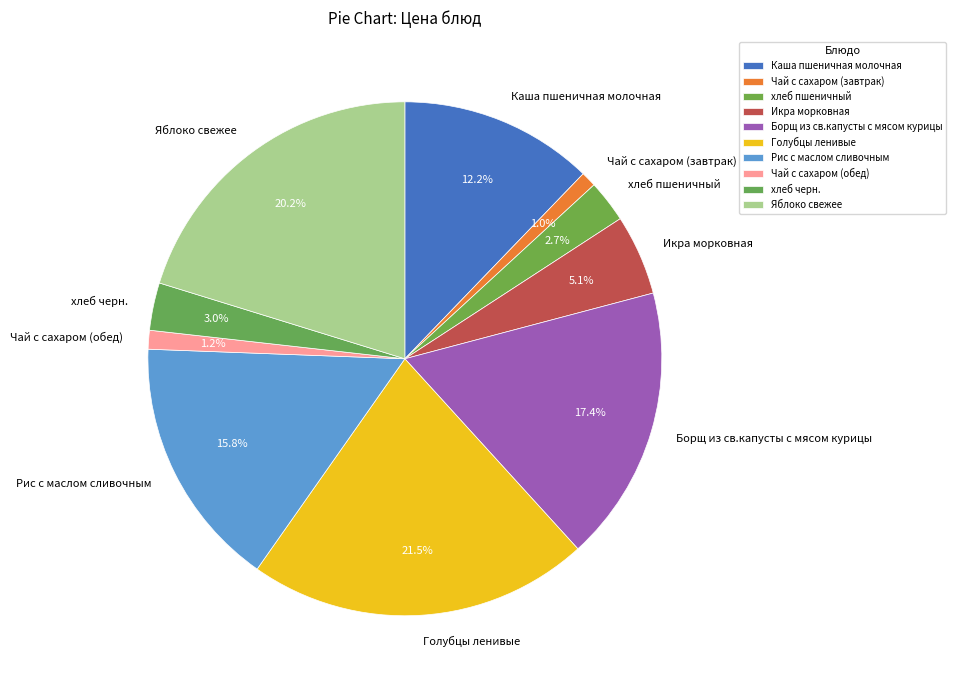

To the nearest percent, what portion does Рис с маслом сливочным represent?

16%